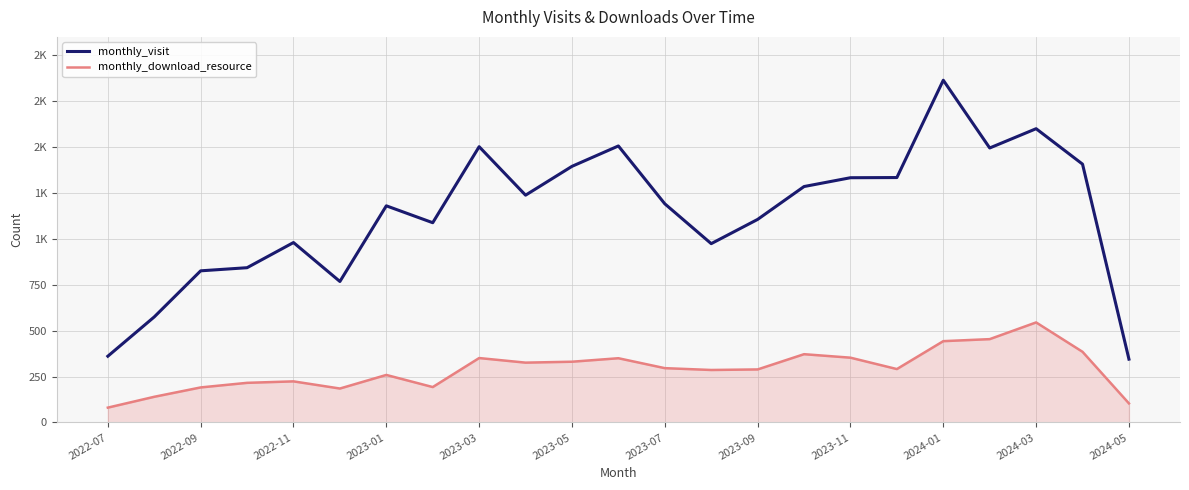

What are all the series names shown in the legend?

monthly_visit, monthly_download_resource